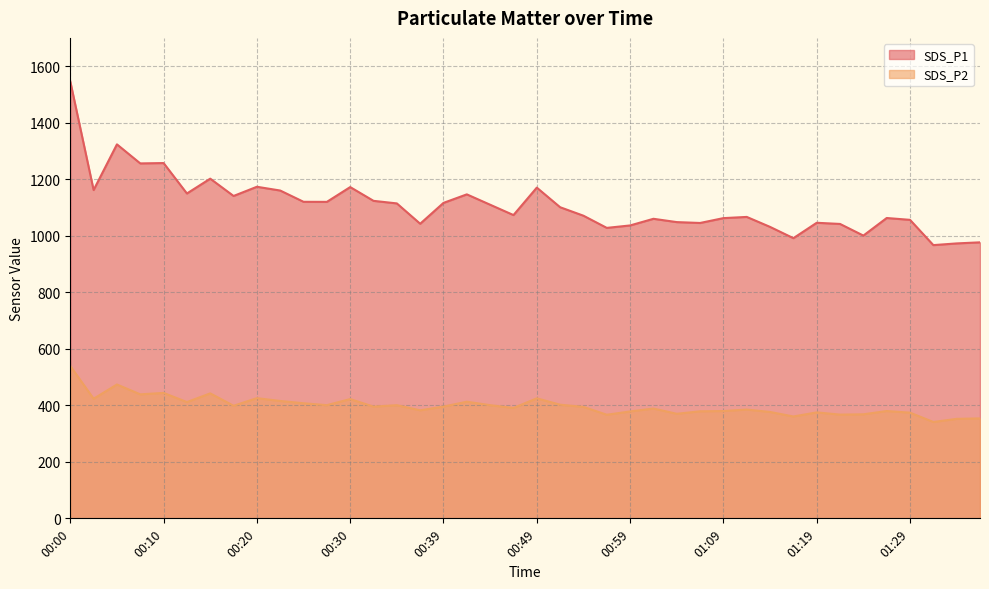

Reading left to right, extract all data points from this chart.

SDS_P1: 00:00=1545.8	00:02=1161.7	00:05=1323.3	00:07=1255.9	00:10=1257.1	00:12=1149.5	00:15=1201.9	00:17=1140.7	00:20=1173.2	00:22=1159.9	00:25=1120.0	00:27=1119.8	00:30=1172.1	00:32=1123.4	00:34=1114.3	00:37=1042.4	00:39=1116.2	00:42=1146.3	00:44=1109.7	00:47=1073.1	00:49=1170.2	00:52=1100.8	00:54=1070.8	00:57=1027.8	00:59=1036.4	01:02=1059.9	01:04=1048.2	01:06=1045.1	01:09=1062.3	01:11=1066.5	01:14=1031.2	01:16=991.4	01:19=1045.8	01:21=1041.7	01:24=1000.5	01:26=1062.7	01:29=1056.2	01:31=966.8	01:33=972.8	01:36=976.6
SDS_P2: 00:00=539.1	00:02=423.2	00:05=473.6	00:07=438.8	00:10=443.9	00:12=411.4	00:15=442.2	00:17=398.4	00:20=425.3	00:22=415.4	00:25=407.3	00:27=400.5	00:30=422.0	00:32=395.3	00:34=400.4	00:37=382.3	00:39=395.5	00:42=412.7	00:44=400.4	00:47=390.6	00:49=424.7	00:52=402.1	00:54=394.4	00:57=366.6	00:59=378.2	01:02=388.5	01:04=369.9	01:06=378.8	01:09=379.6	01:11=384.9	01:14=376.4	01:16=360.4	01:19=374.9	01:21=367.1	01:24=368.1	01:26=379.7	01:29=373.9	01:31=340.9	01:33=352.0	01:36=353.6